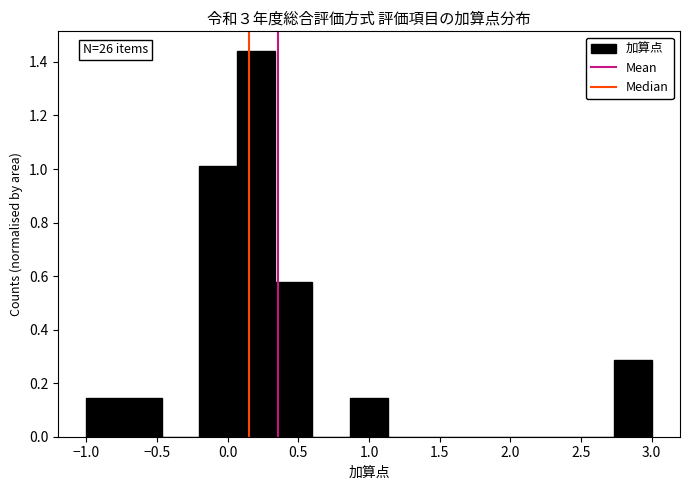

Which range on the x-axis has the tallest bar?

0.05 to 0.35